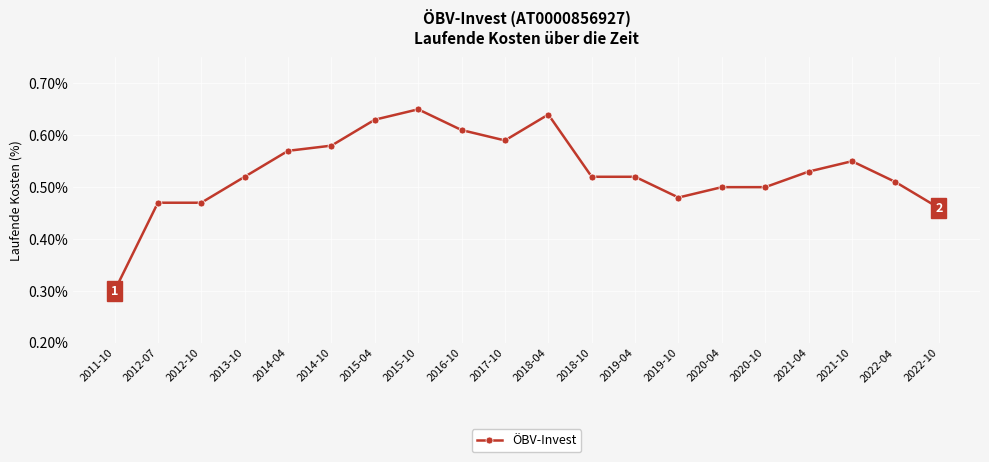

What is the change in value from 2014-04 to 2018-04?

+0.1